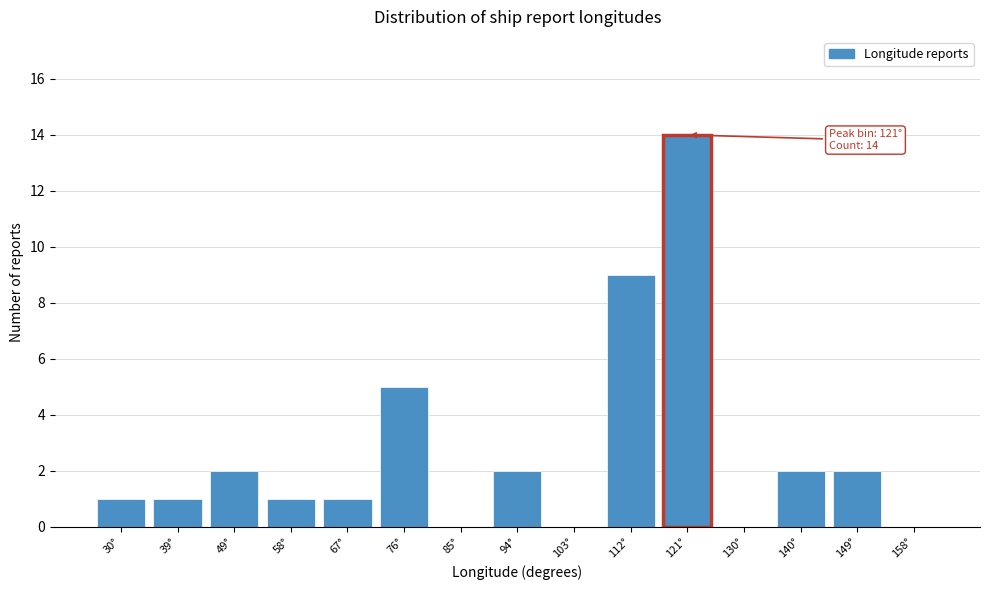

Reading left to right, what are all the values shown in this chart?

30°=1	39°=1	49°=2	58°=1	67°=1	76°=5	85°=0	94°=2	103°=0	112°=9	121°=14	130°=0	140°=2	149°=2	158°=0